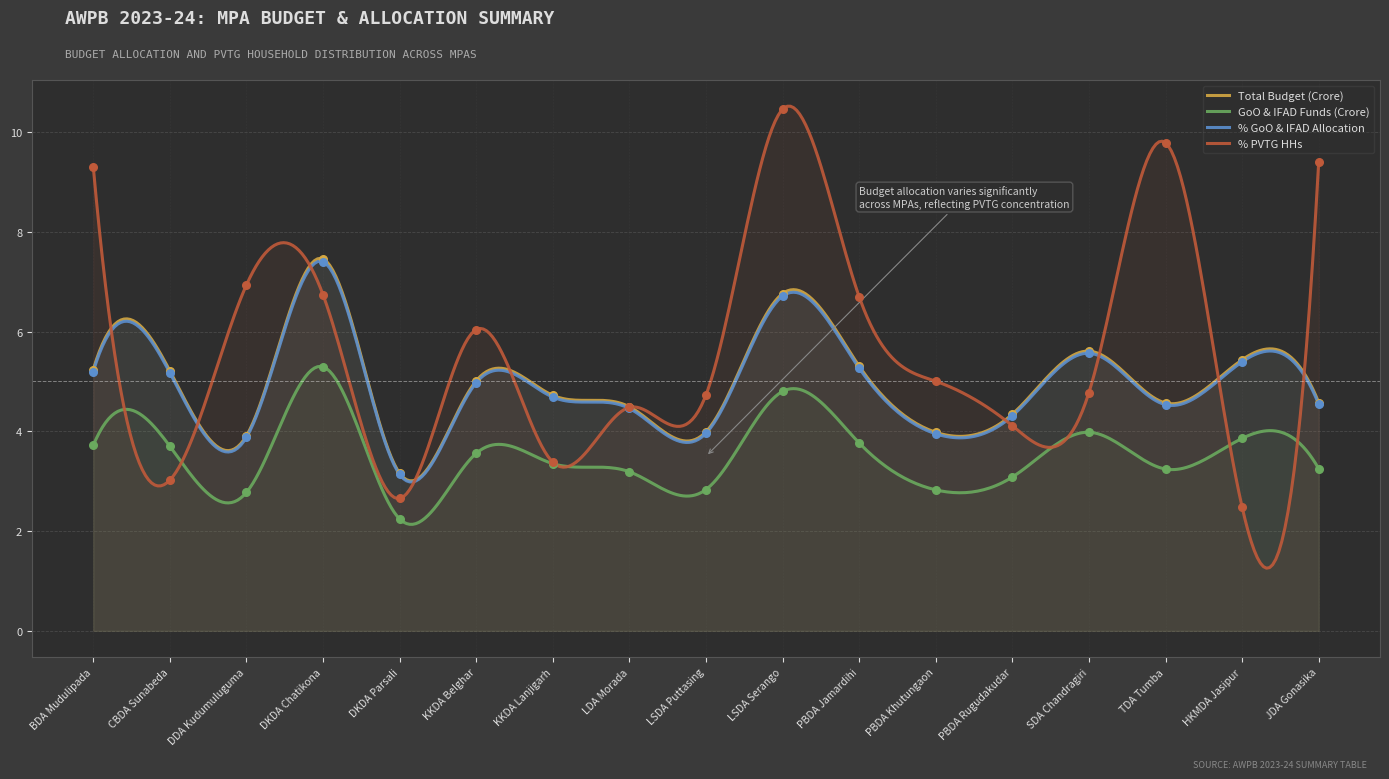

Which series reaches the maximum Y coordinate?

% PVTG HHs